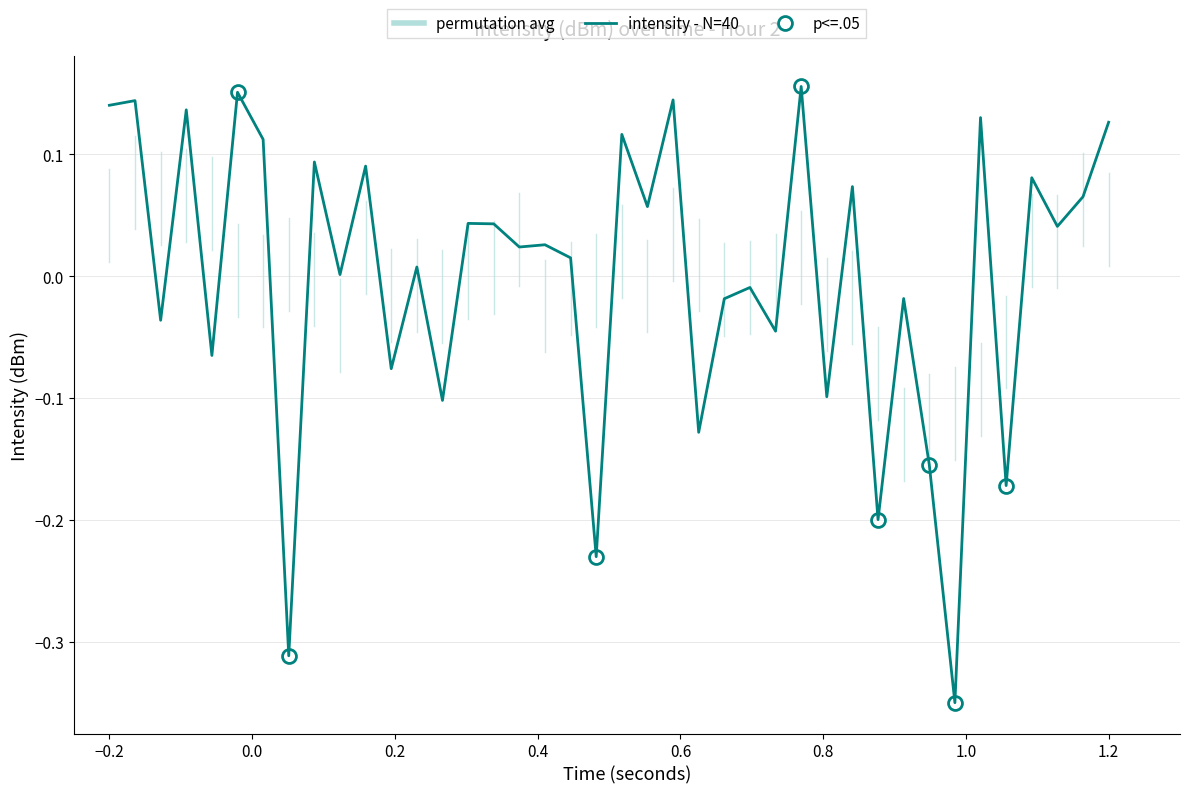

What is the greatest value displayed?

0.2